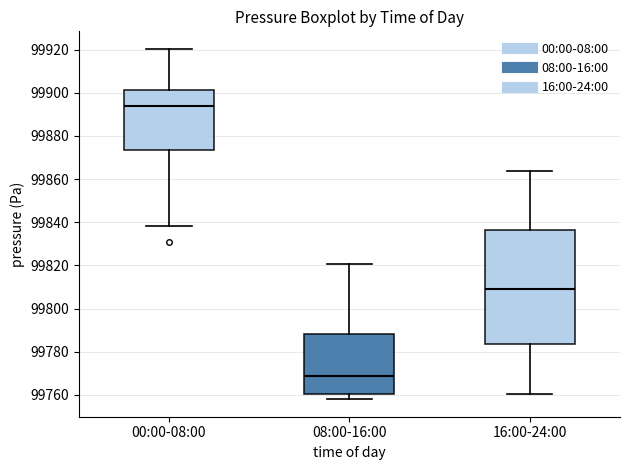

Reading left to right, read every box against the y-axis: the position of its median line, the range the box covers, and the ends of its whiskers. The values are not printed on the chart, so give them approximately, as read against the axis.

00:00-08:00: median 99894, box 99874 to 99902, whiskers 99838 to 99920
08:00-16:00: median 99768, box 99760 to 99788, whiskers 99758 to 99820
16:00-24:00: median 99810, box 99784 to 99836, whiskers 99760 to 99864